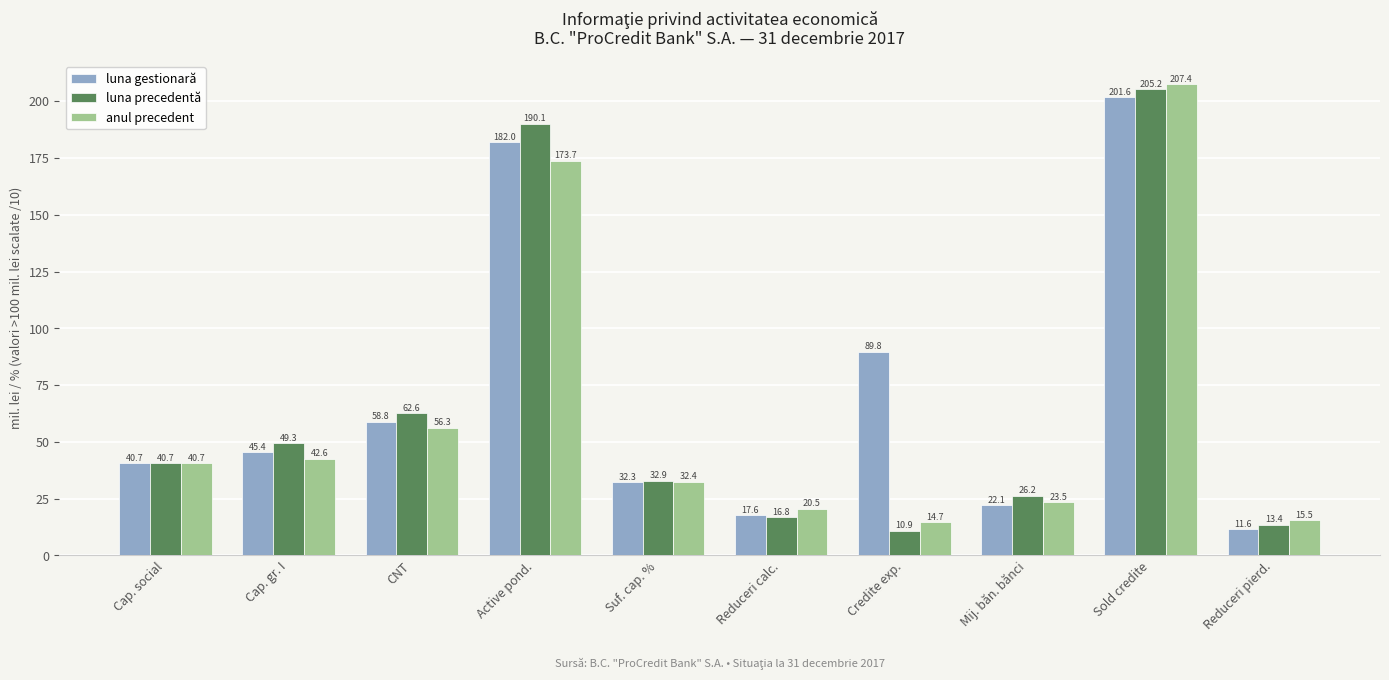

At which label does luna precedentă first exceed 40?

Cap. social